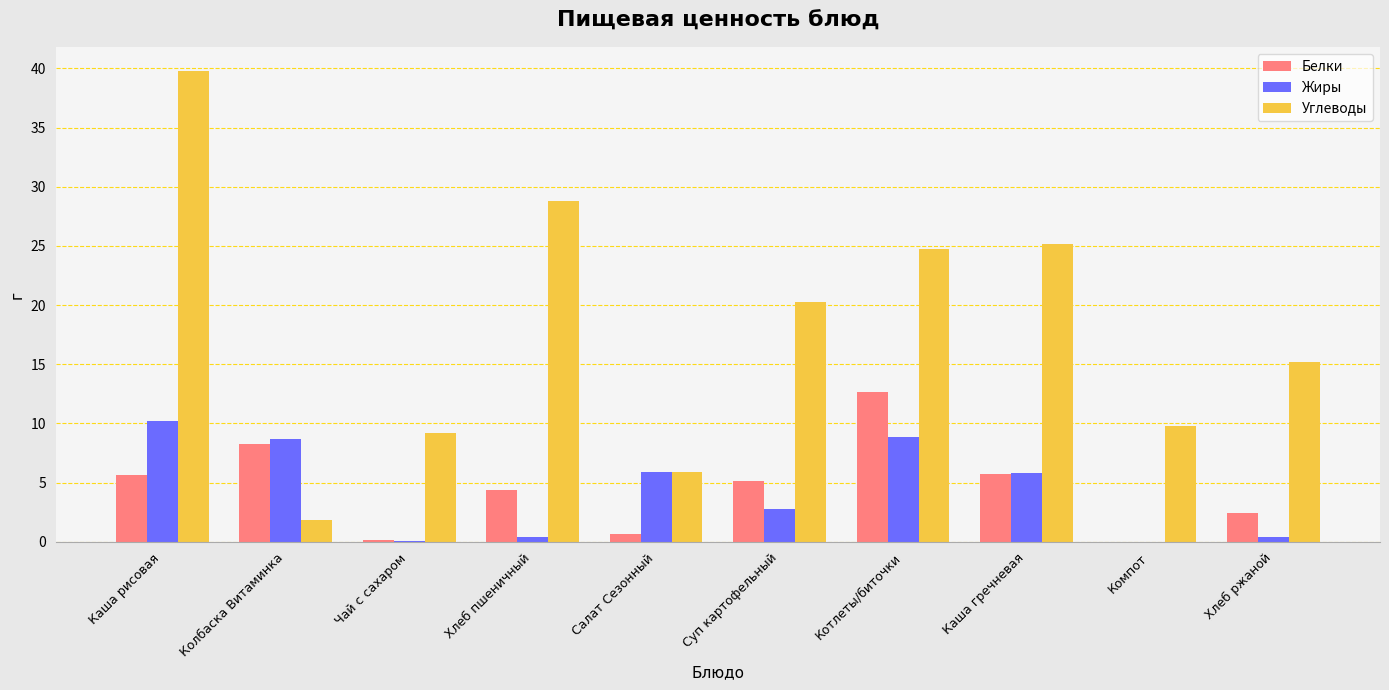

Does the chart contain stacked bars?

No